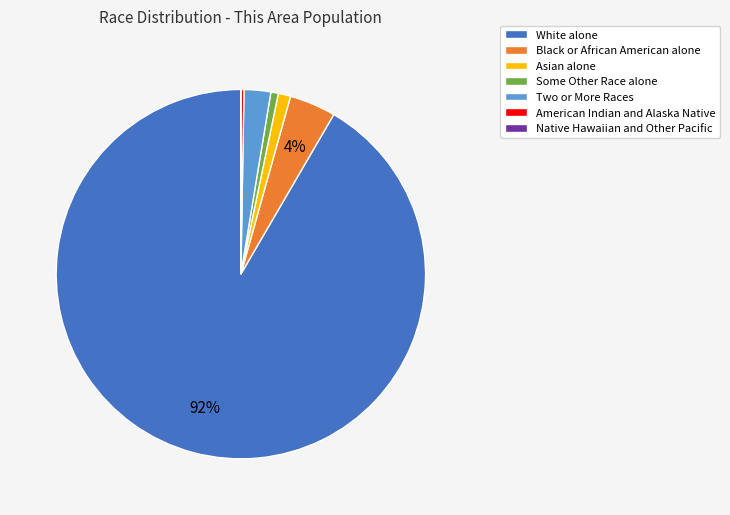

What is the largest slice in the pie chart?

White alone